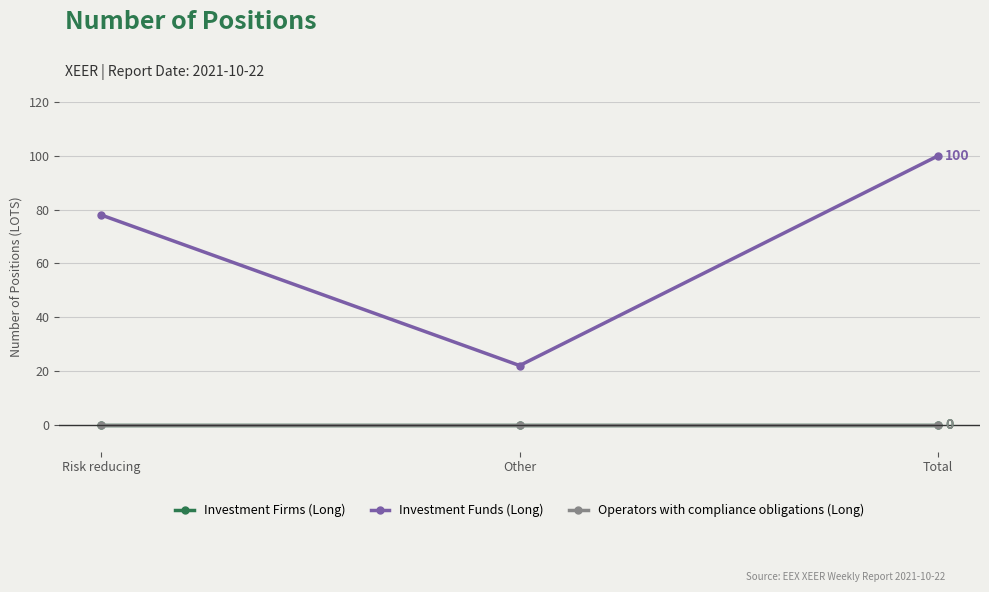

Does the chart have visible grid lines?

Yes